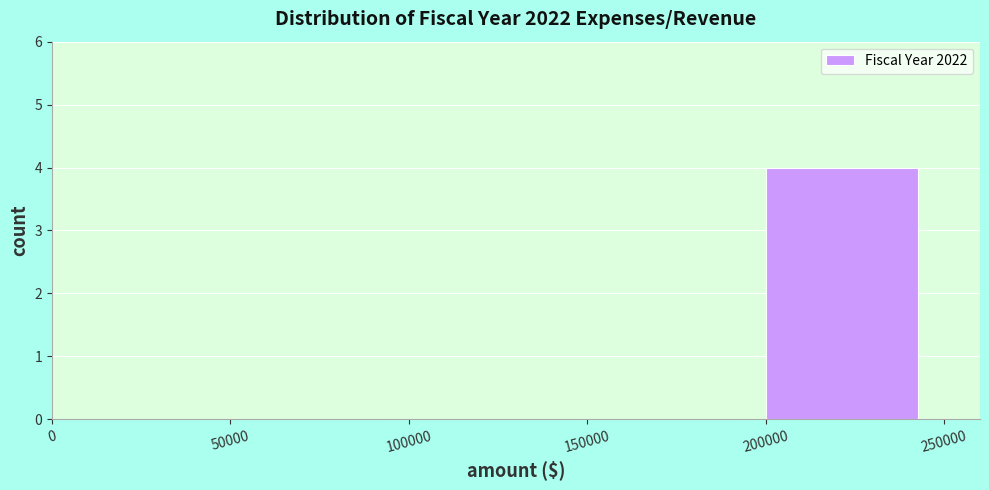

Reading left to right, transcribe this chart: for each bar, give the range it covers on the x-axis and its height. The values are not printed on the chart, so give them approximately, as read against the axis.

0 to 50000: 0
50000 to 100000: 0
100000 to 150000: 0
150000 to 200000: 0
200000 to 250000: 4